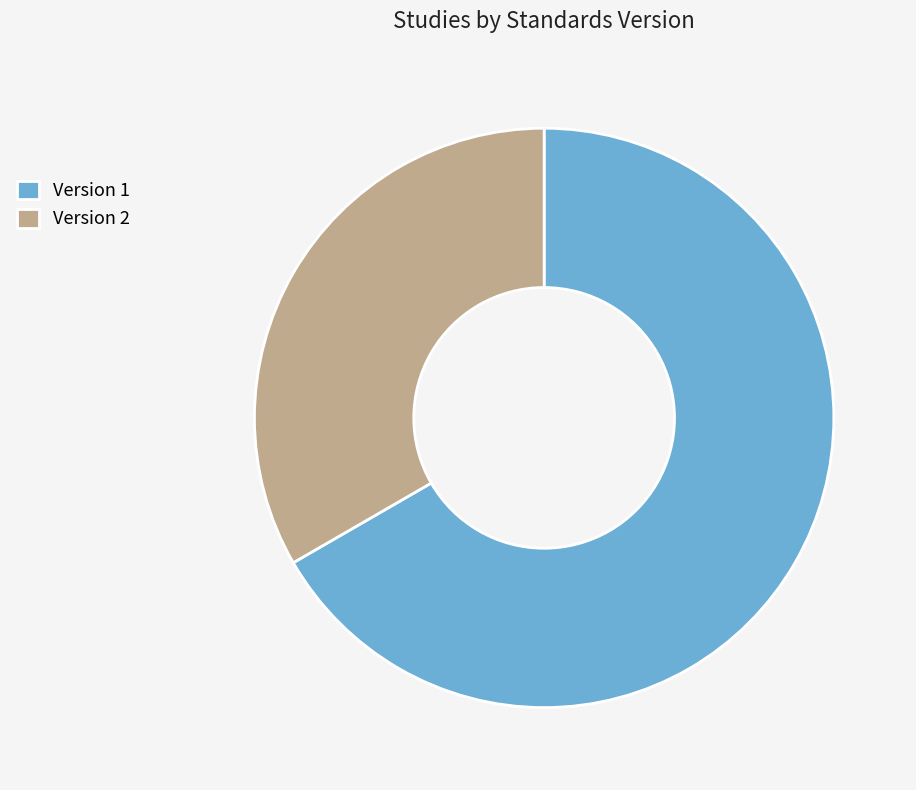

Does any single category account for the majority?

Yes